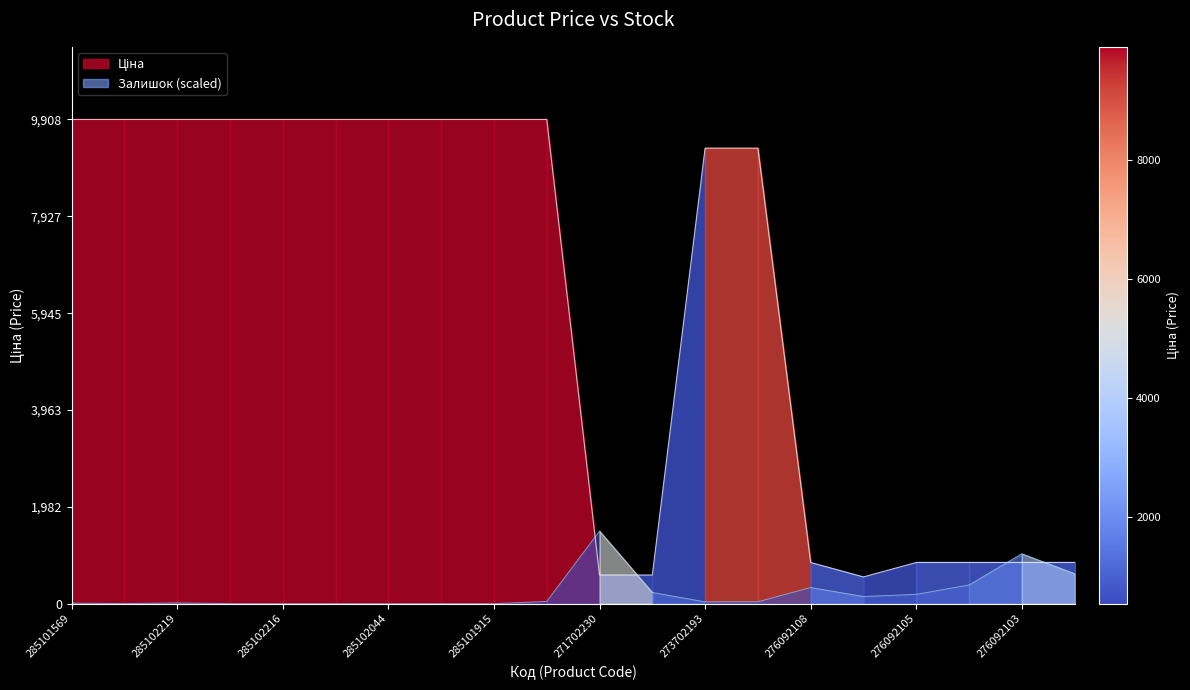

Reading right to left, list all the values displayed in this chart.

Ціна: 842.8	842.8	842.8	842.8	547.8	842.8	9321.4	9321.4	586.0	586.0	9908.5	9908.5	9908.5	9908.5	9908.5	9908.5	9908.5	9908.5	9908.5	9908.5
Залишок: 613.7	1021.4	382.4	190.1	146.6	329.8	38.9	36.6	229.0	1486.3	45.8	0.0	0.0	0.0	0.0	0.0	0.0	16.0	0.0	11.5